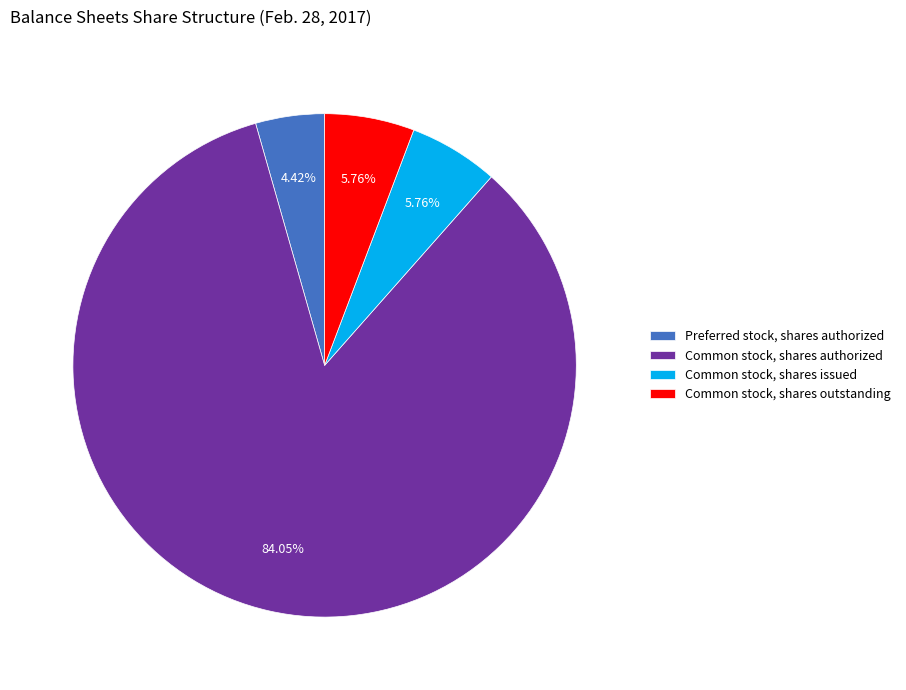

Does Common stock, shares authorized account for over 50% of the chart?

Yes